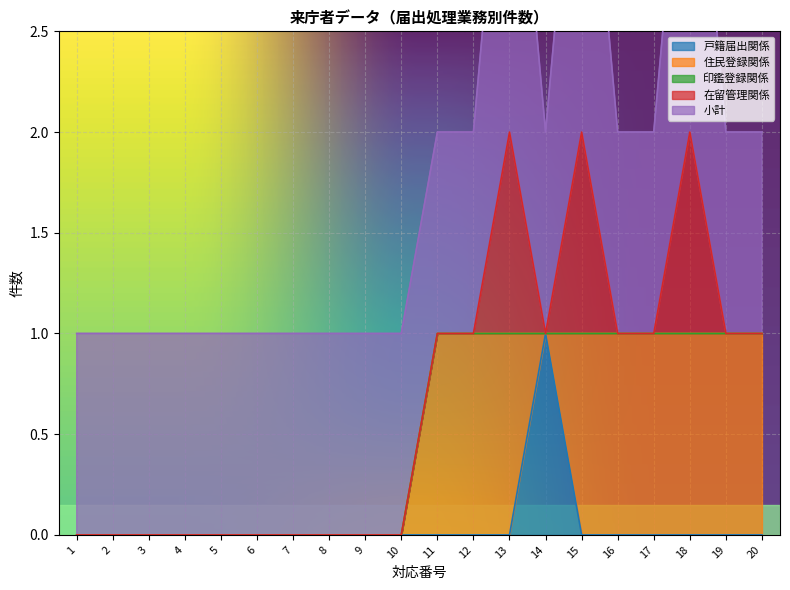

How many interior local valleys does the 在留管理関係 series have?

1